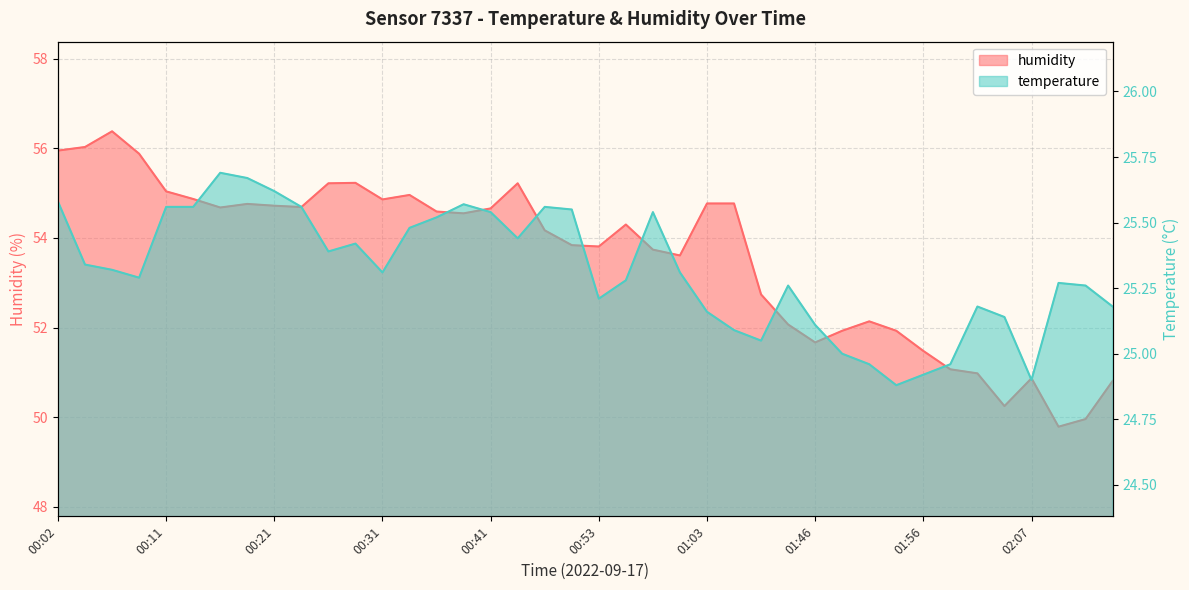

True or false: temperature has a value of 35.7 at 00:38.

False